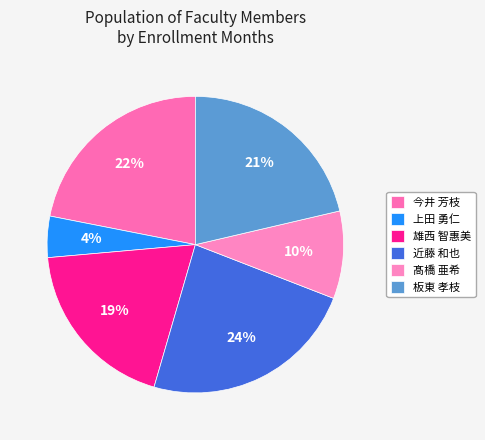

Count the number of slices in the pie.

6